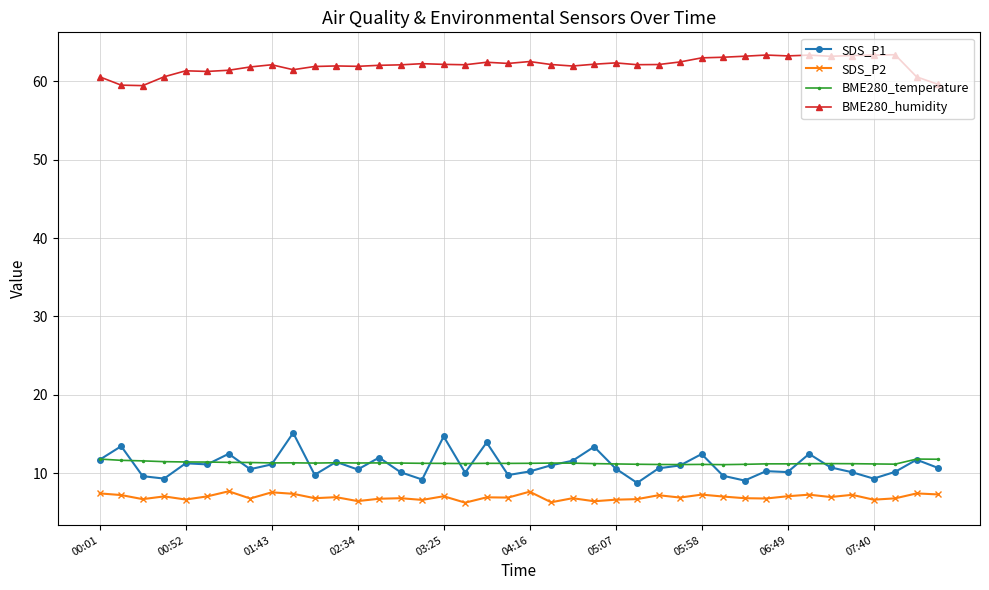

List the series in order of their peak value, lowest first.

SDS_P2, BME280_temperature, SDS_P1, BME280_humidity